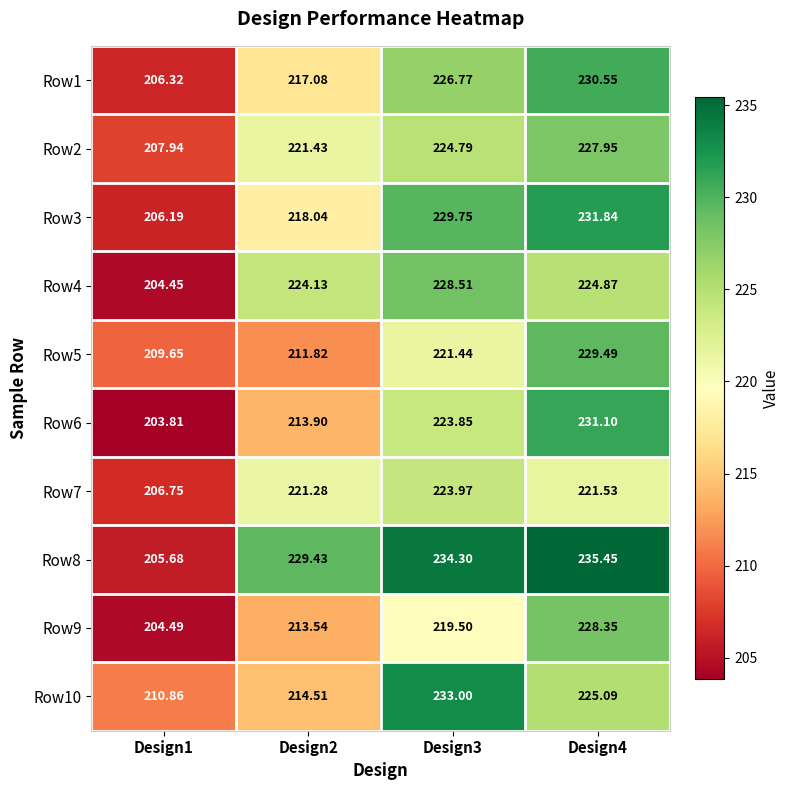

Is the value of Row9 at Design3 greater than the value of Row5 at Design1?

Yes